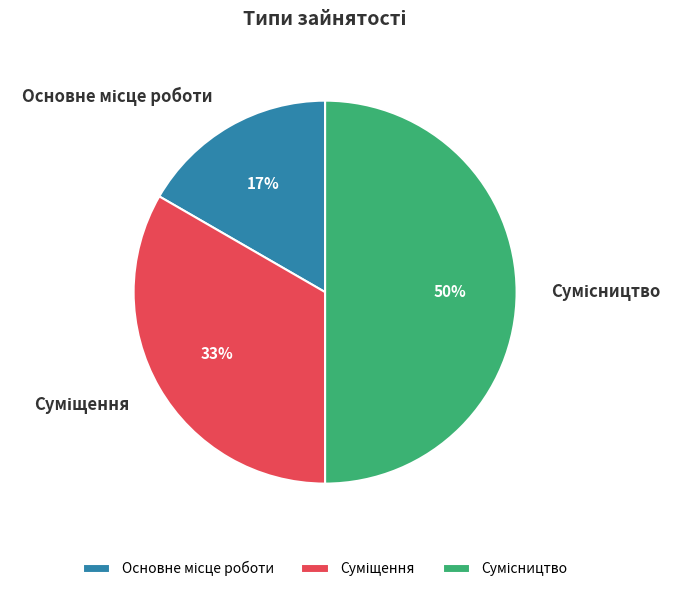

To the nearest percent, what is the average slice percentage?

33%